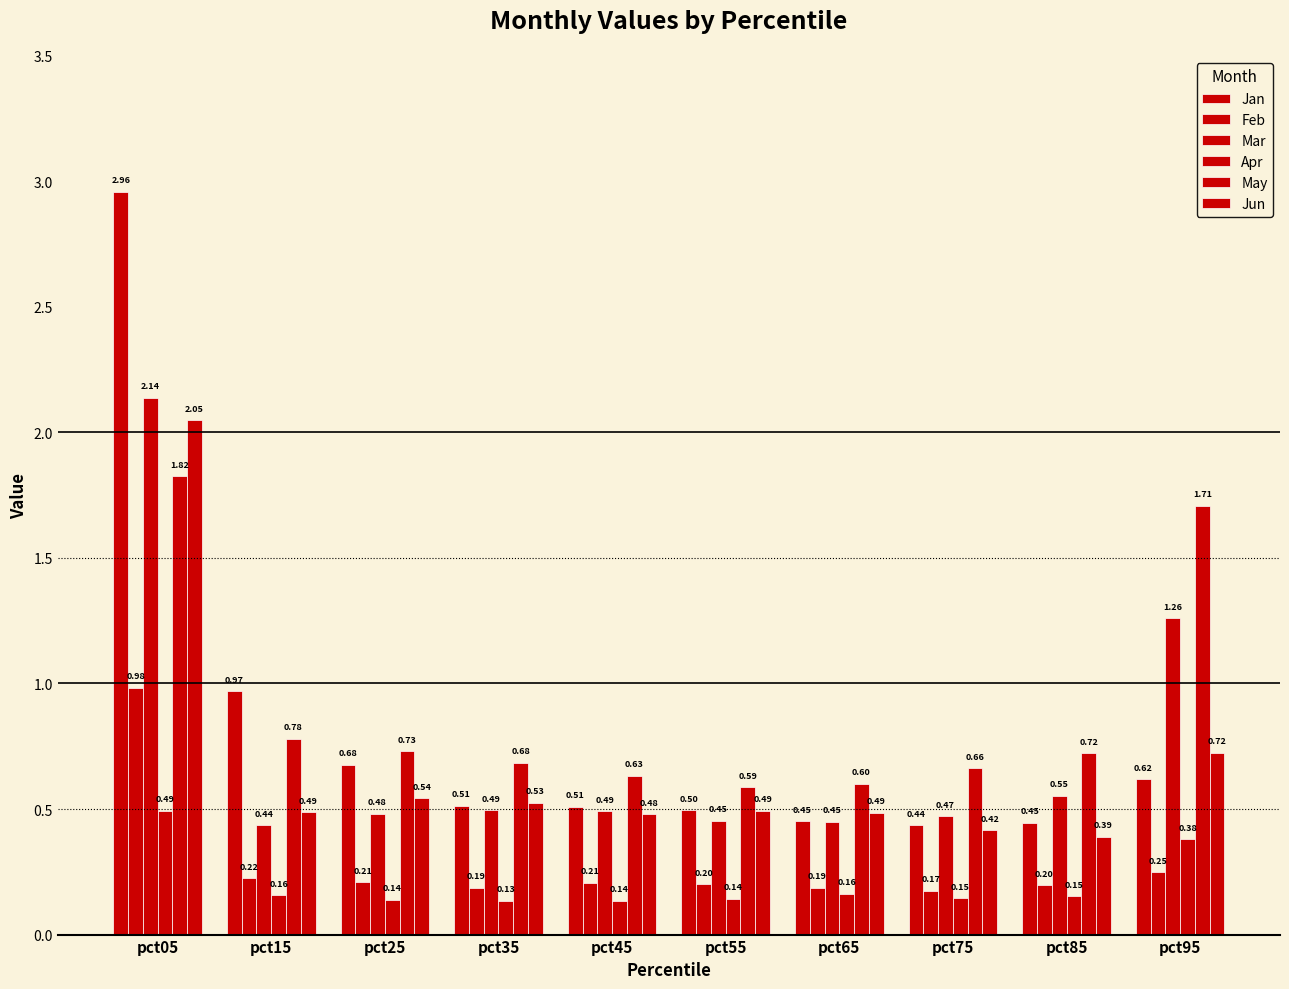

Which series has the largest range (max minus min)?

Jan